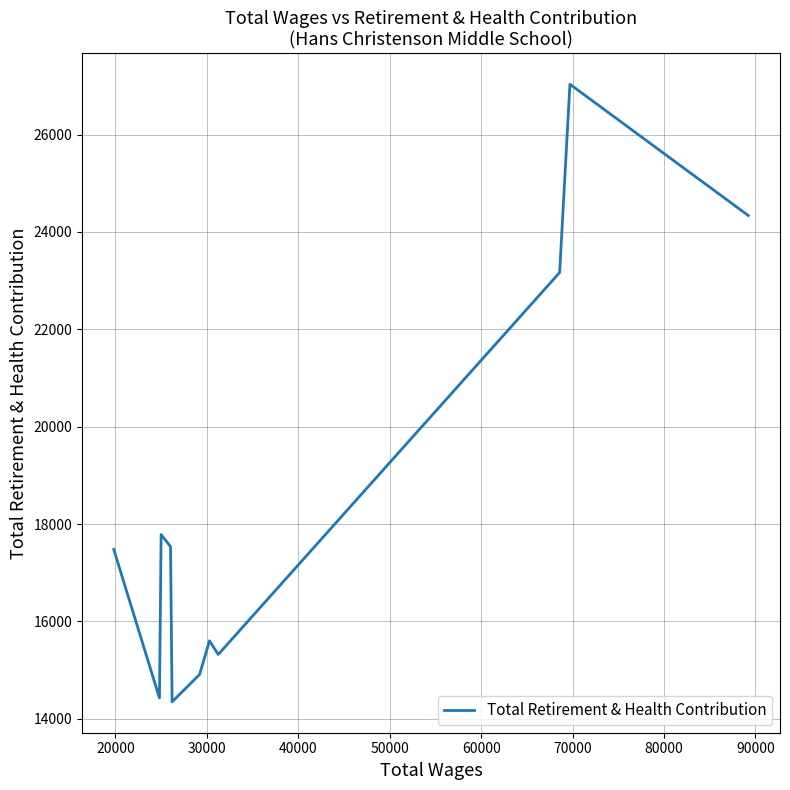

What is the average value?

18359